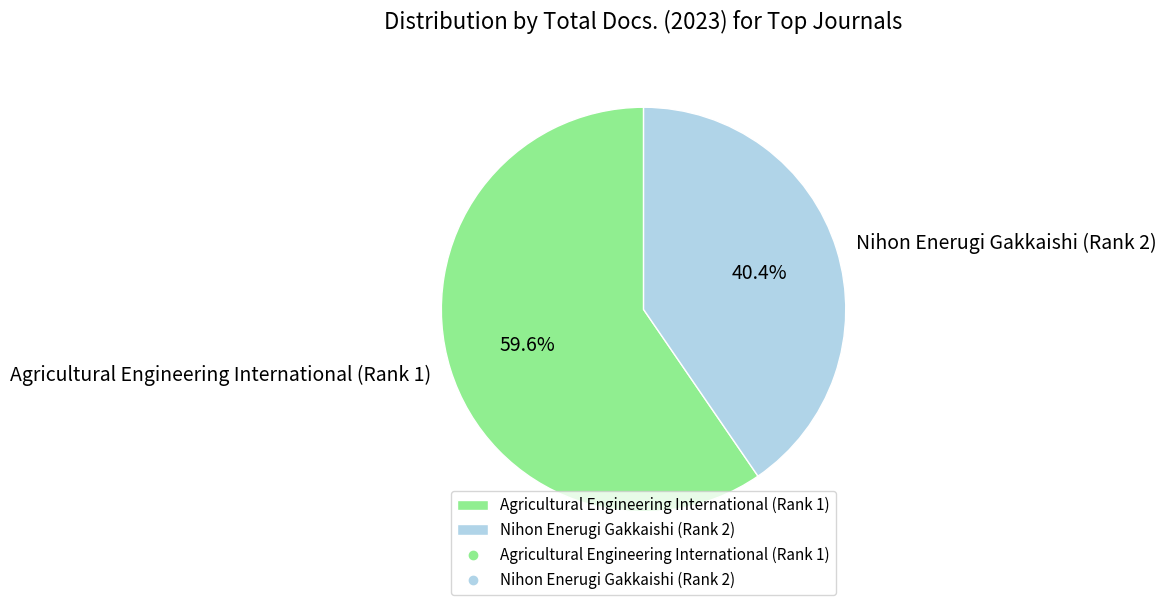

What is the largest slice in the pie chart?

Agricultural Engineering International (Rank 1)